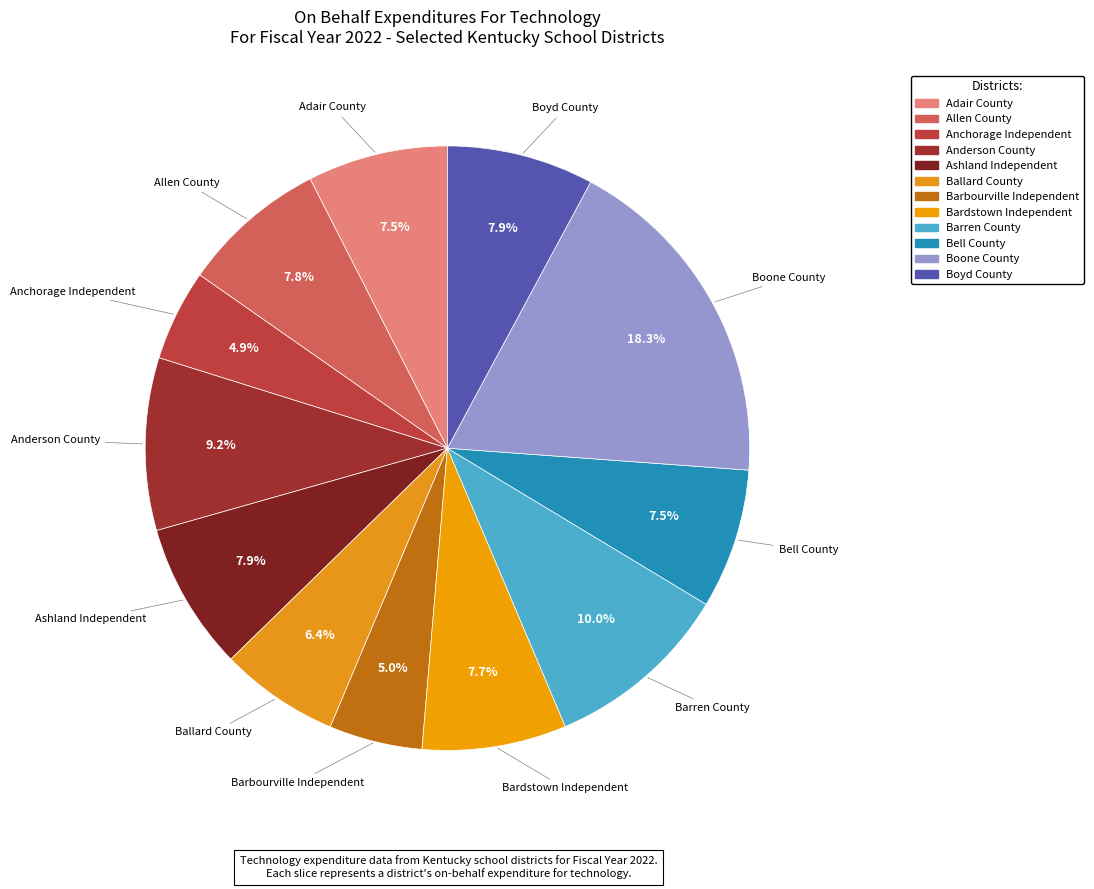

Does Barbourville Independent account for over 50% of the chart?

No